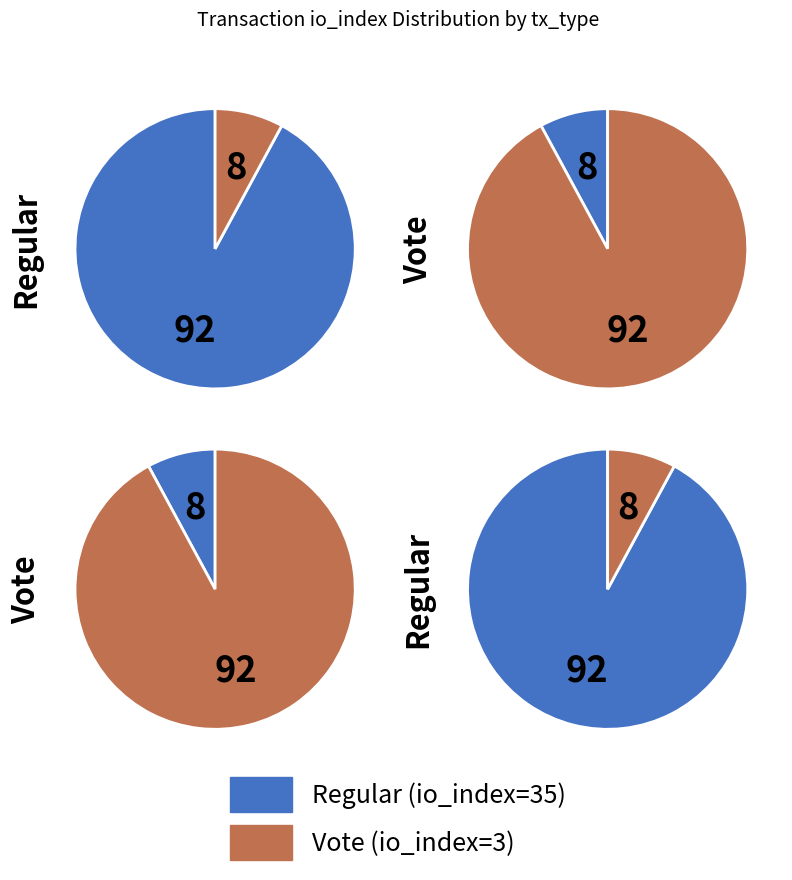

Which category accounts for the majority?

tx_type_Regular